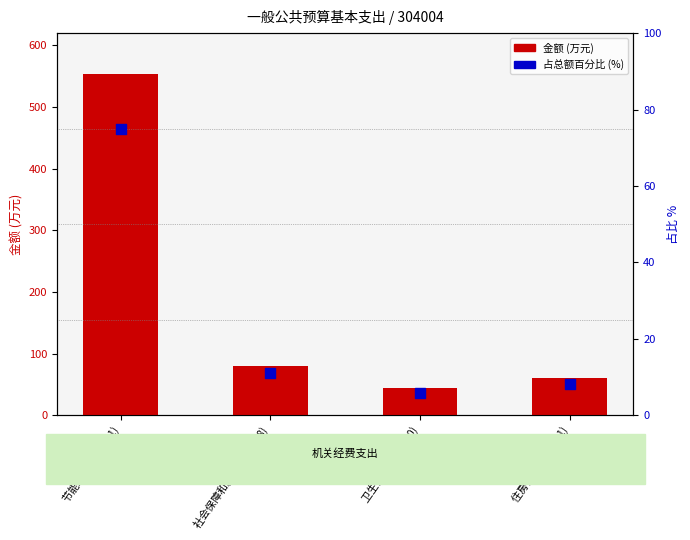

Which series reaches the maximum Y coordinate?

金额 (万元)